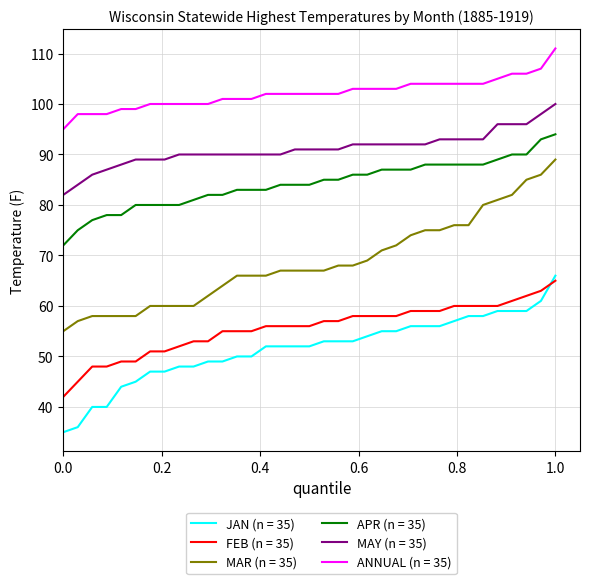

Which series has the widest spread of values?

MAR (n = 35)